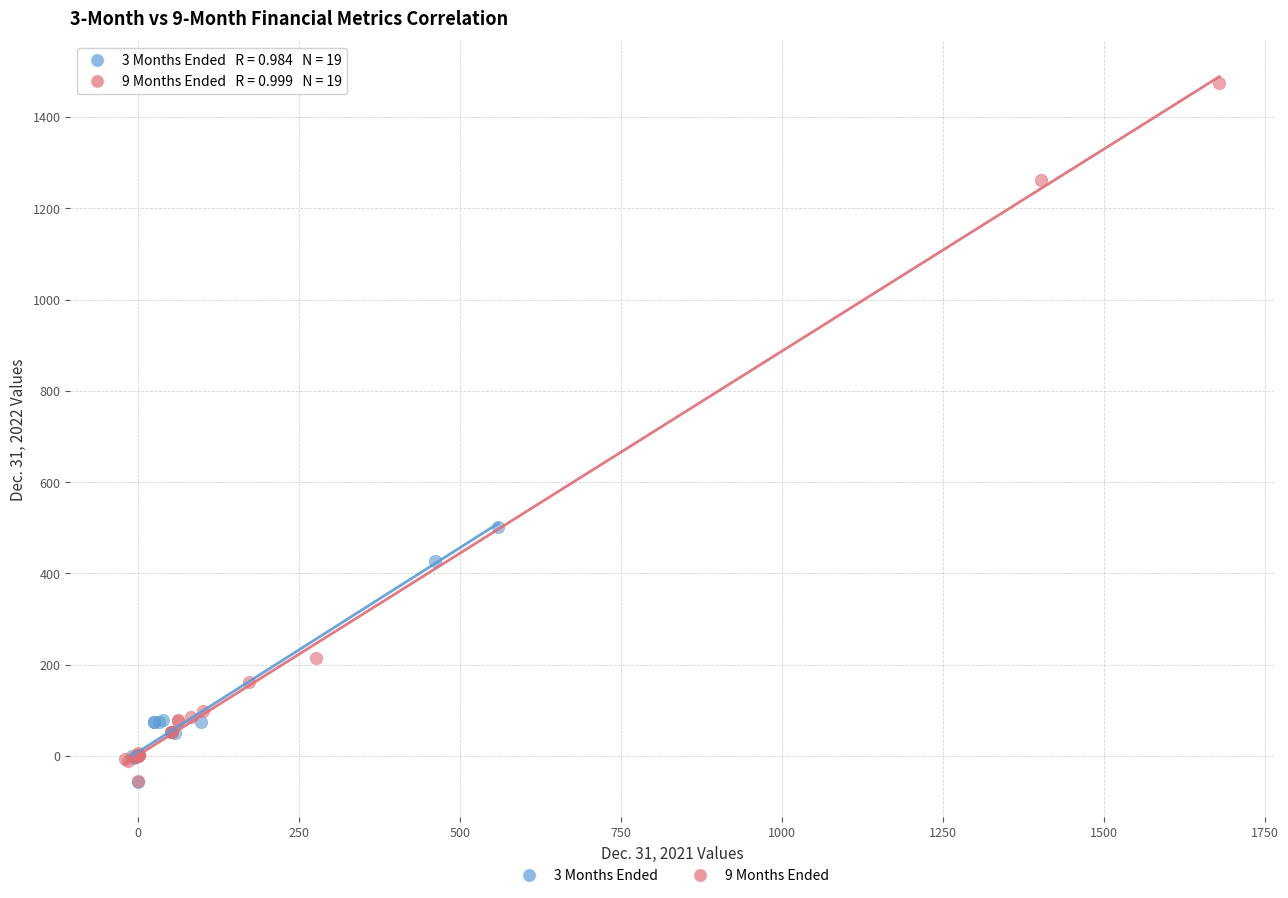

Which series reaches the maximum Y coordinate?

9 Months Ended